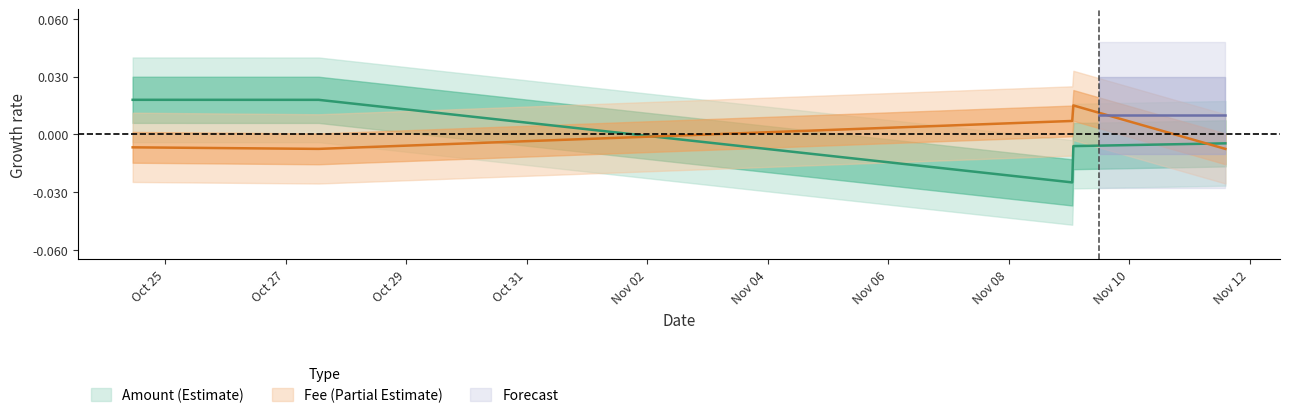

What position from the left is 2023-11-09 01:48?

4